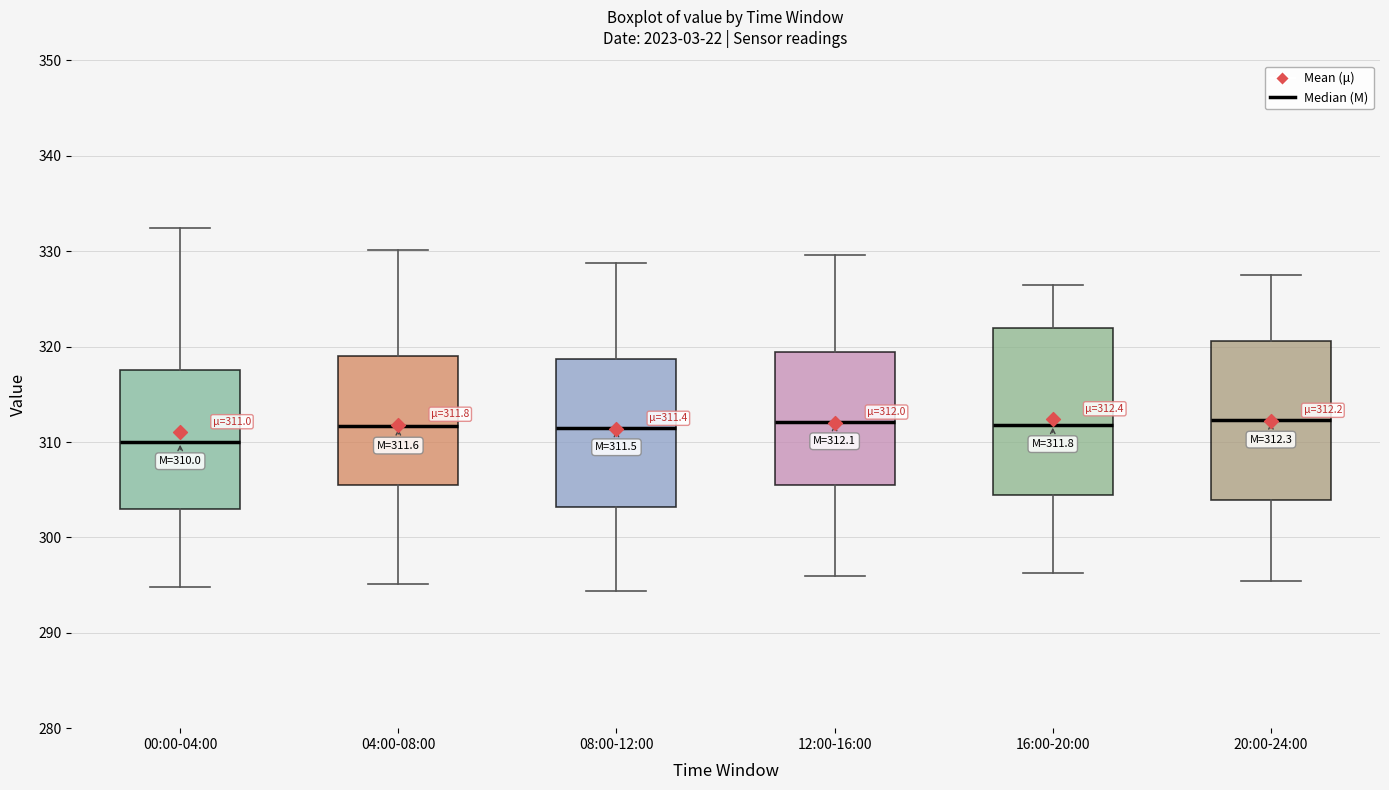

Which box has the lowest median line?

00:00-04:00